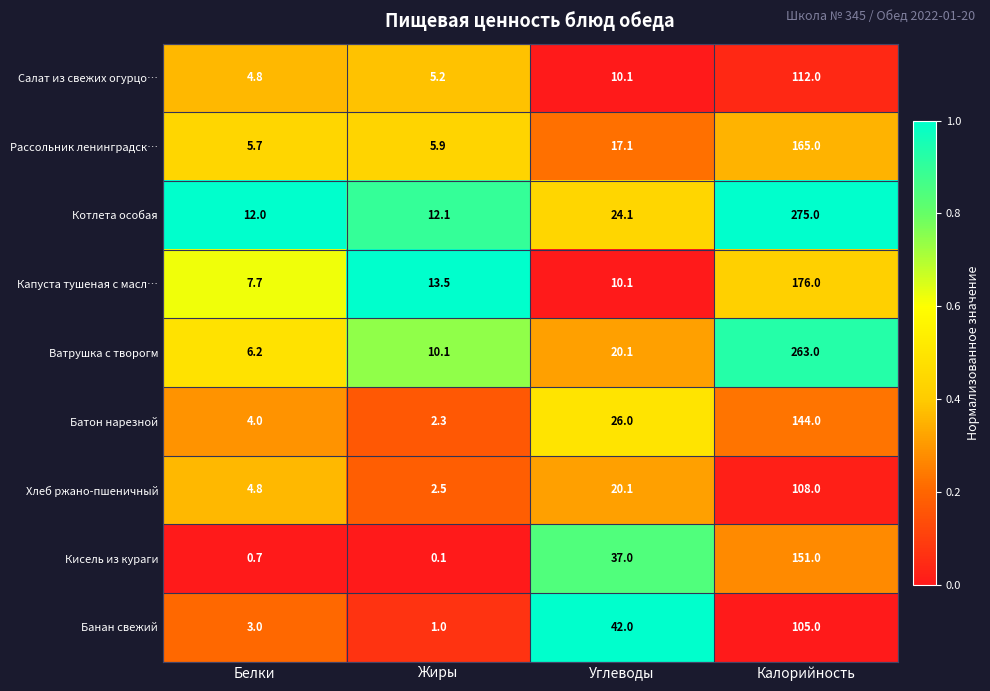

Which category has the lowest value across all series?

Жиры